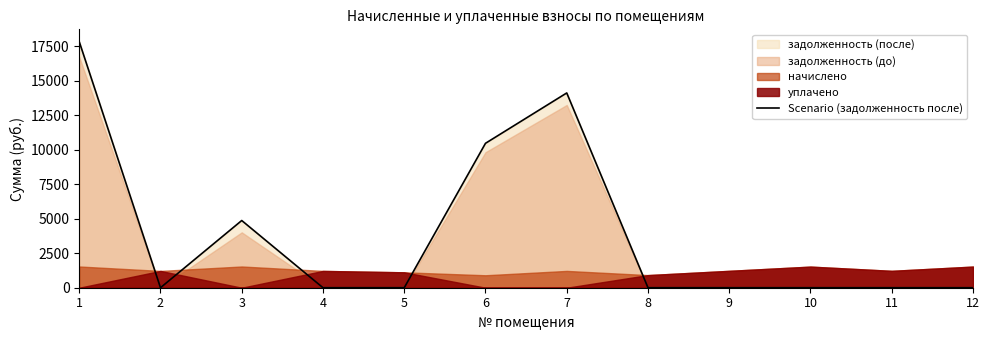

How many data points does each series have?

12